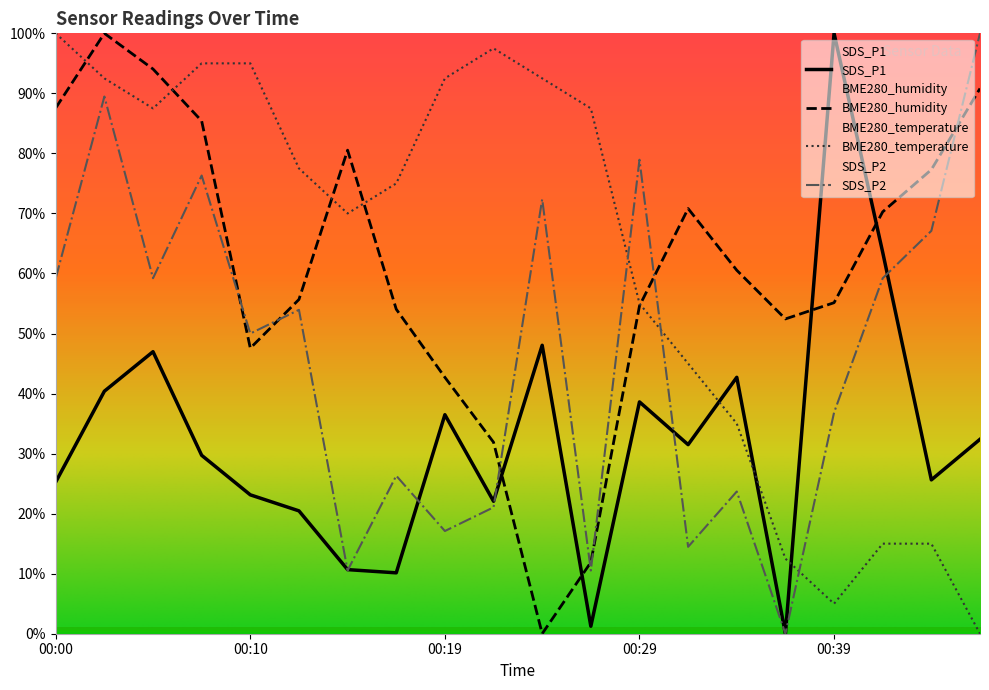

What is the total value across all series at 00:05?

287.7